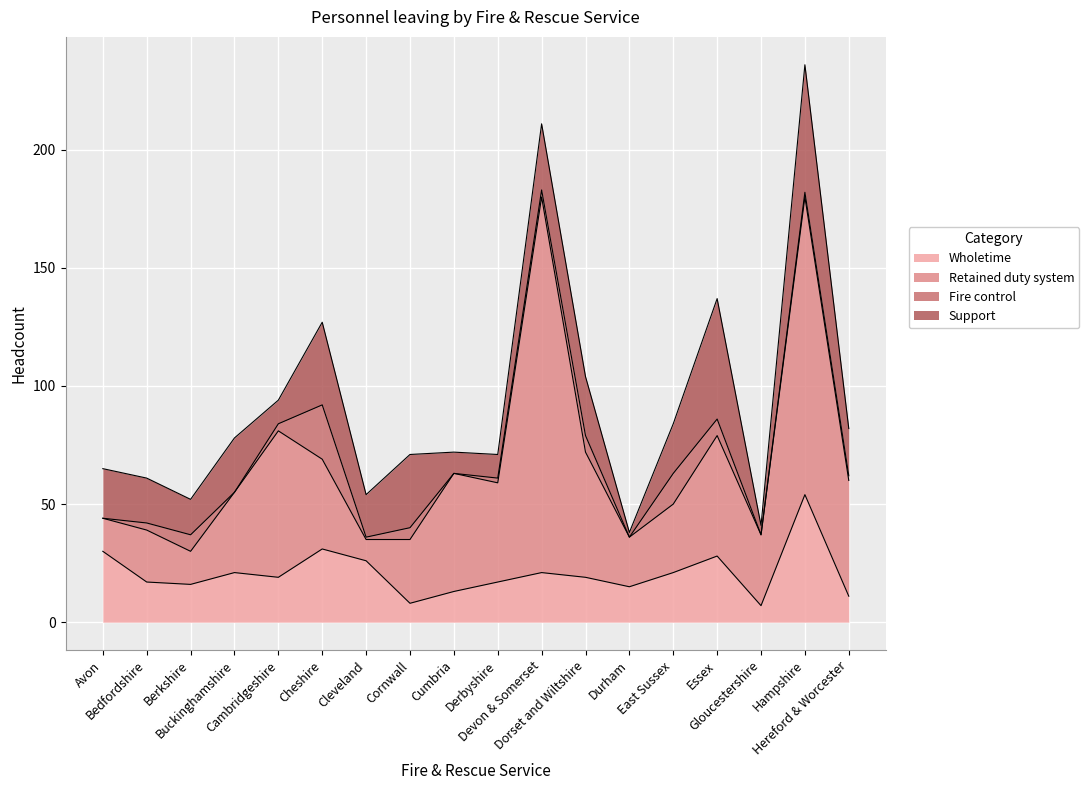

What are all the series names shown in the legend?

Wholetime, Retained duty system, Fire control, Support